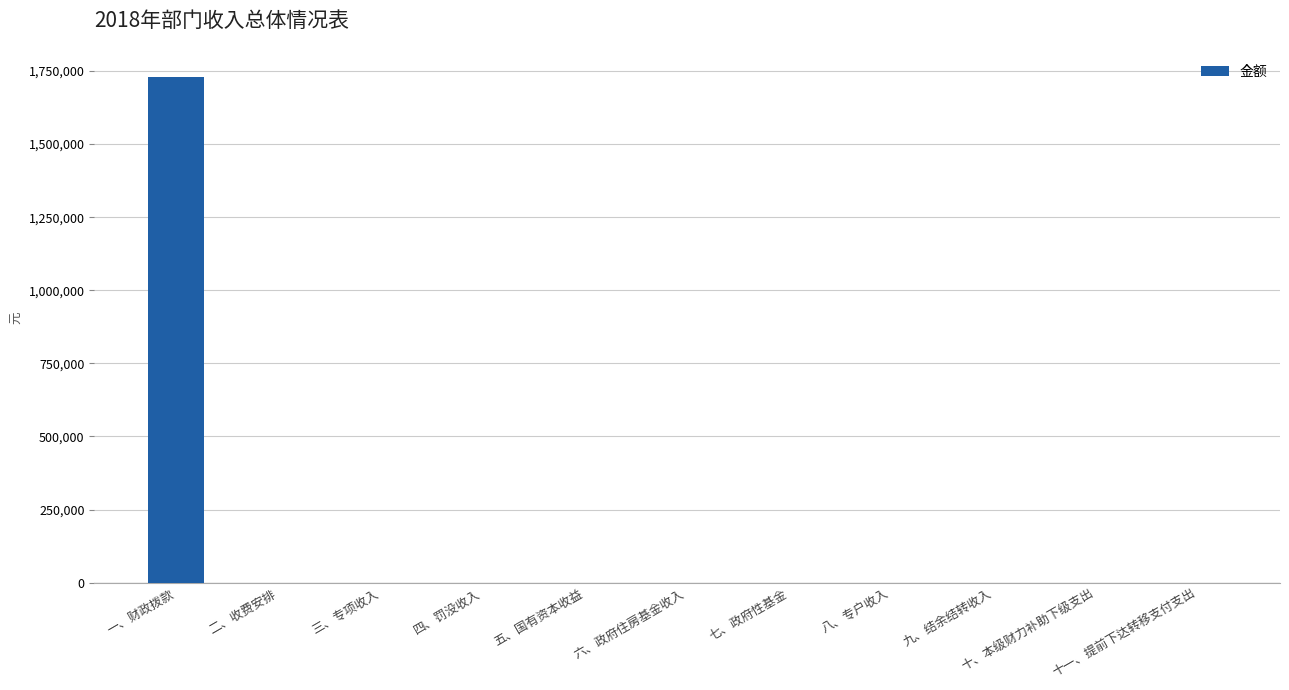

What is the greatest value displayed?

1728716.2